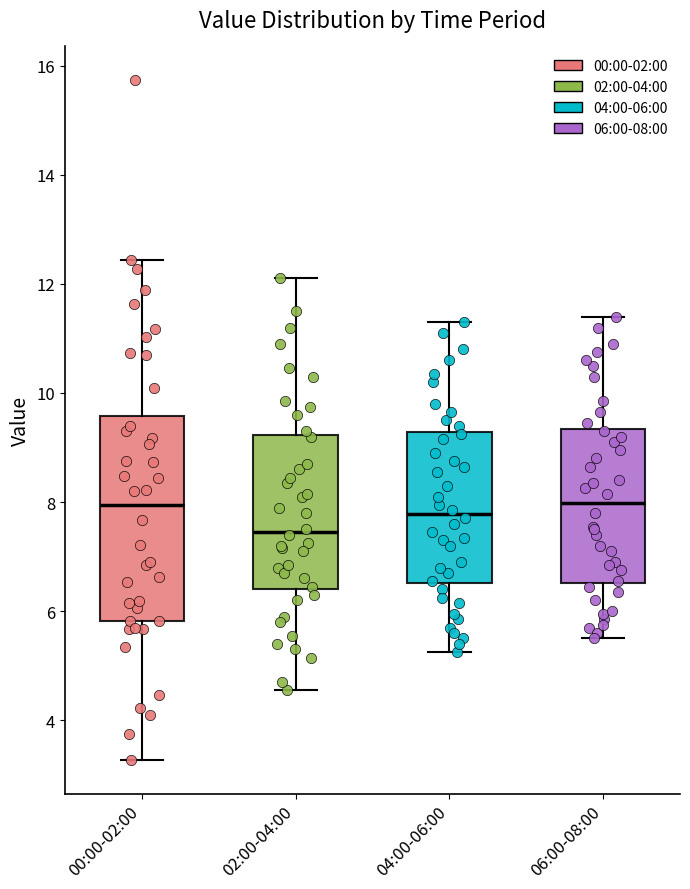

Reading left to right, read every box against the y-axis: the position of its median line, the range the box covers, and the ends of its whiskers. The values are not printed on the chart, so give them approximately, as read against the axis.

00:00-02:00: median 8.0, box 5.8 to 9.6, whiskers 3.2 to 12.4
02:00-04:00: median 7.4, box 6.4 to 9.2, whiskers 4.6 to 12.2
04:00-06:00: median 7.8, box 6.6 to 9.2, whiskers 5.2 to 11.4
06:00-08:00: median 8.0, box 6.6 to 9.4, whiskers 5.6 to 11.4